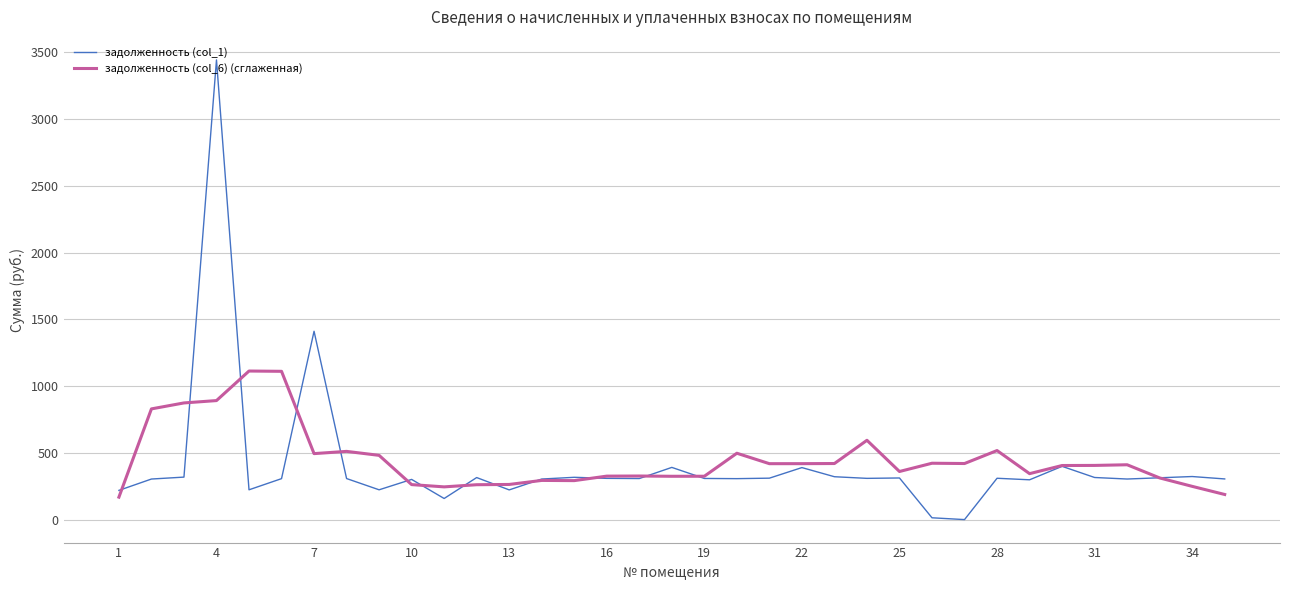

Which series has the largest range (max minus min)?

задолженность (col_1)